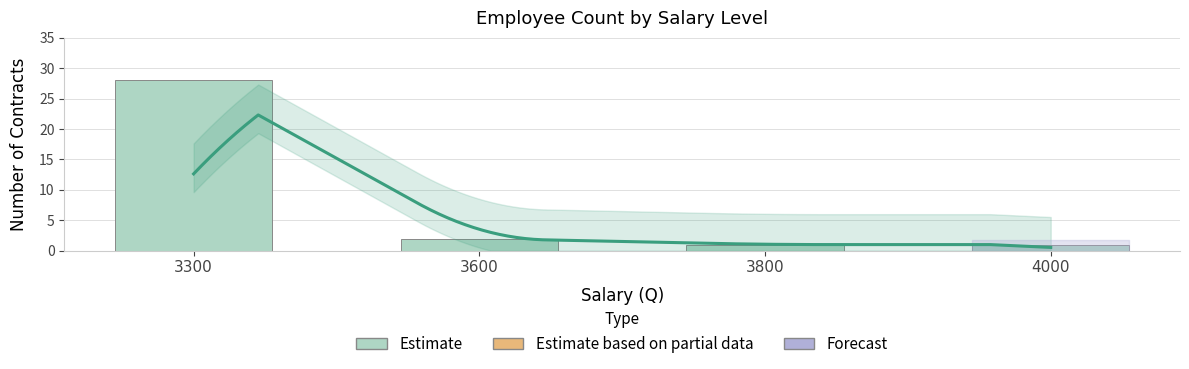

The value at 4000 is 1. True or false?

True